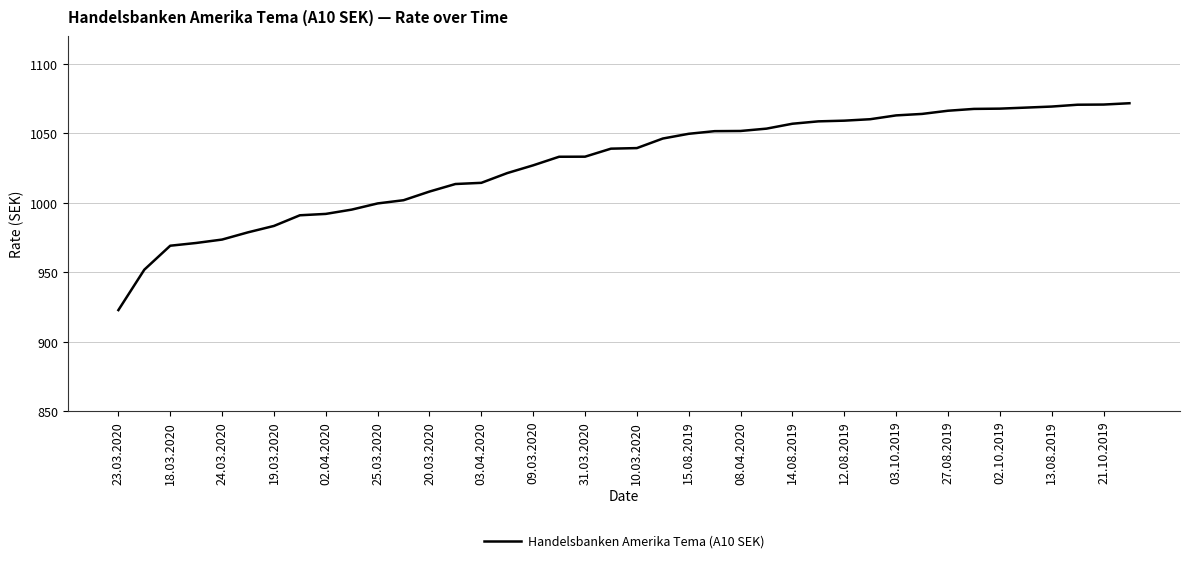

What is the maximum value shown in the chart?

1071.6